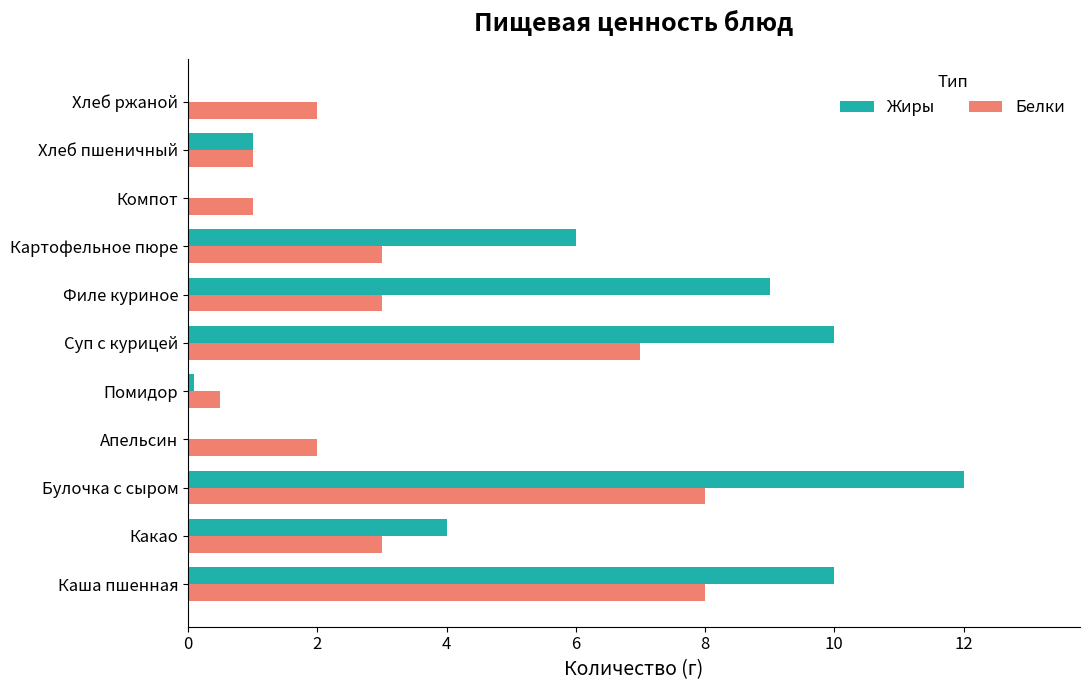

Which series changed the most between Каша пшенная and Картофельное пюре?

Белки